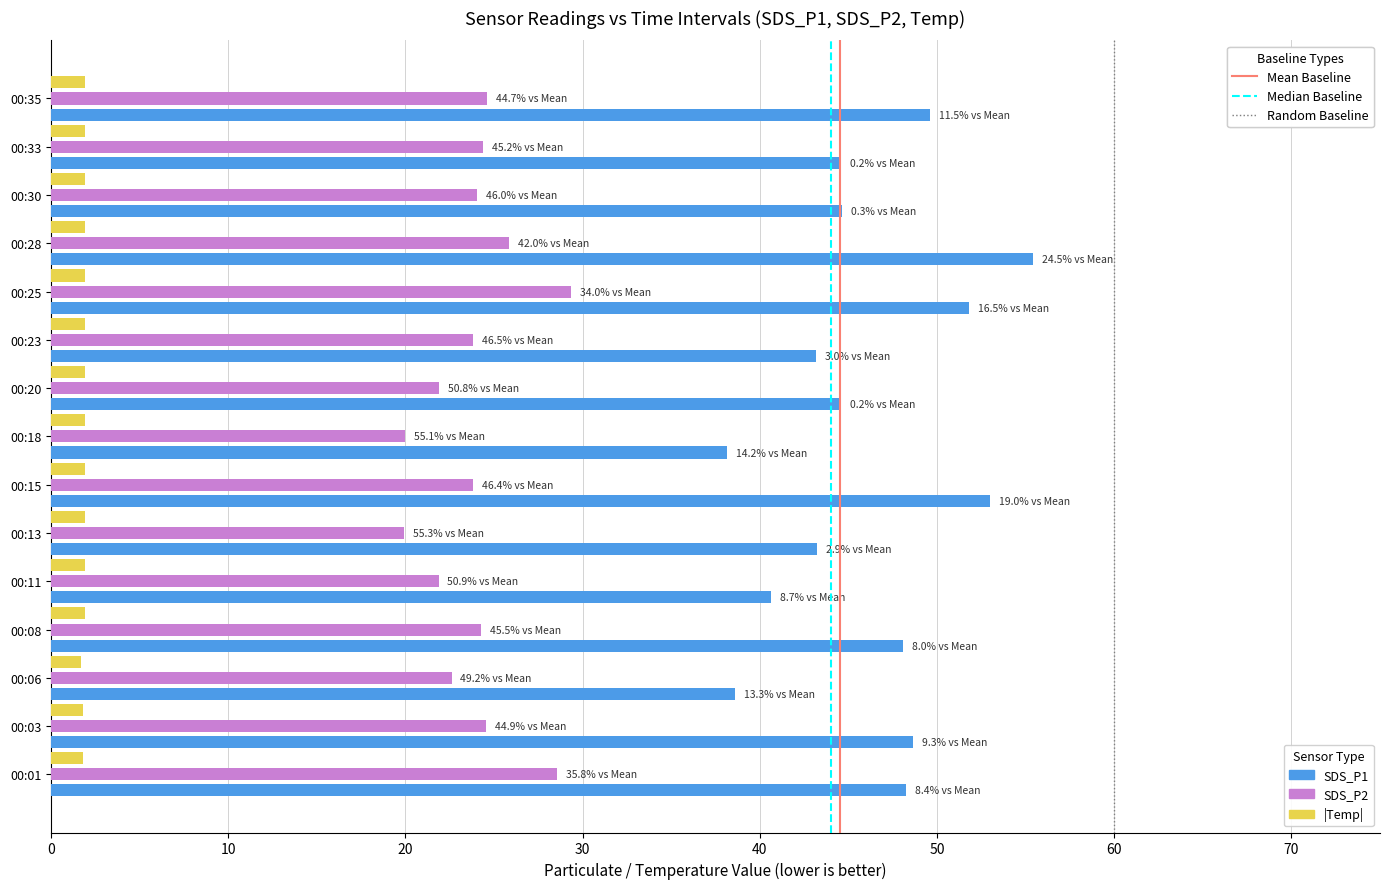

What is the minimum value shown in the chart?

1.7